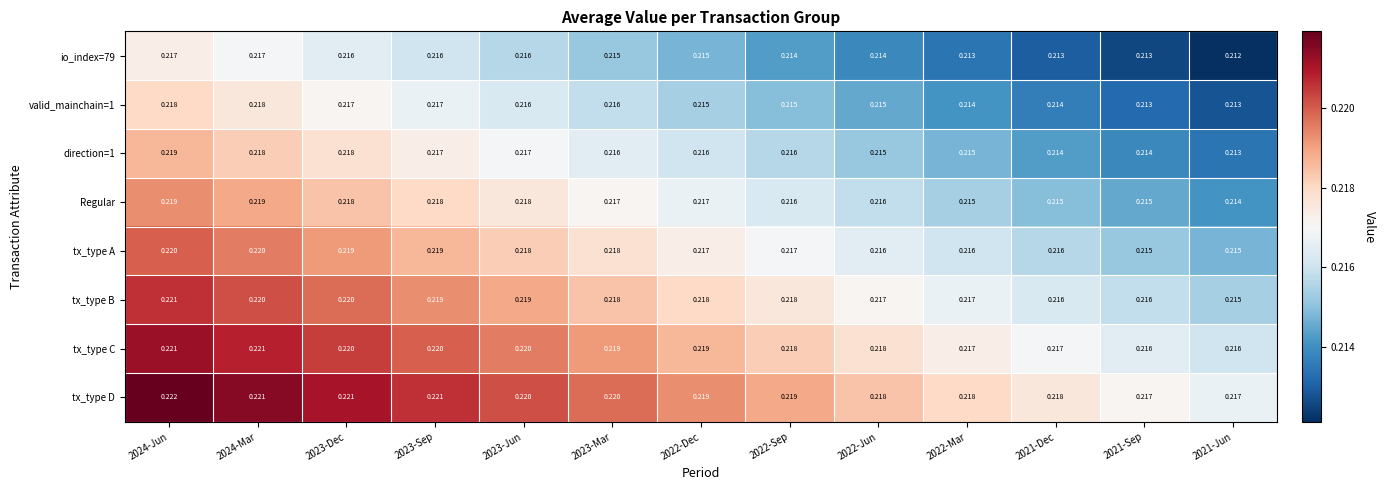

Which series has the largest total across all categories?

tx_type D